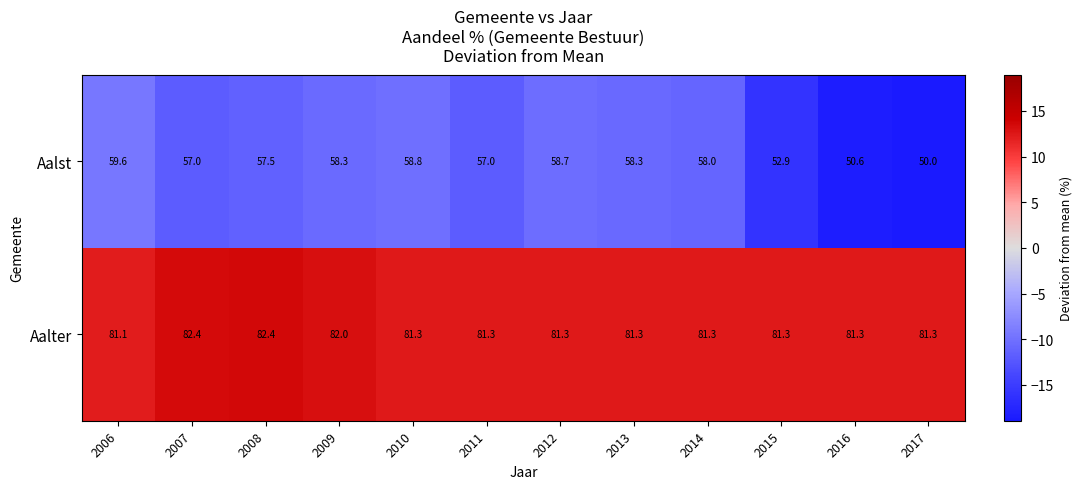

The Aalst series shows 40.8 at 2013. True or false?

False